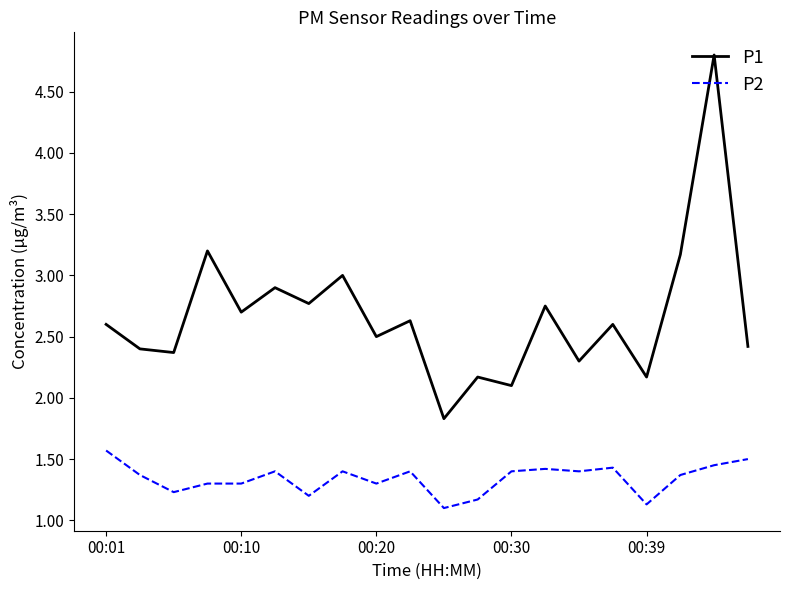

True or false: P2 has more than 2 interior local peaks.

True